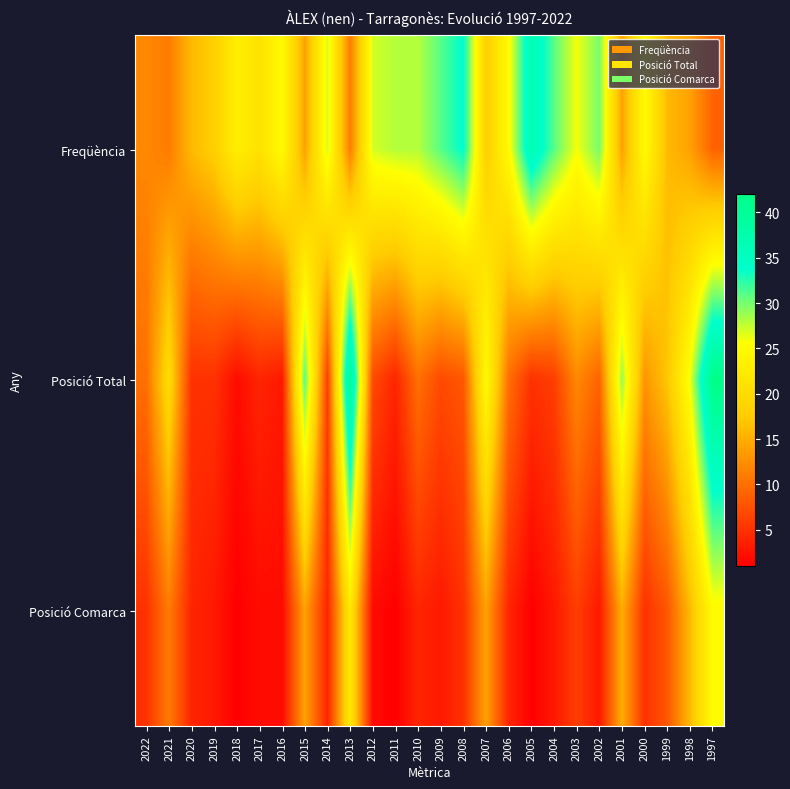

What is the total value across all series at 2012?

36